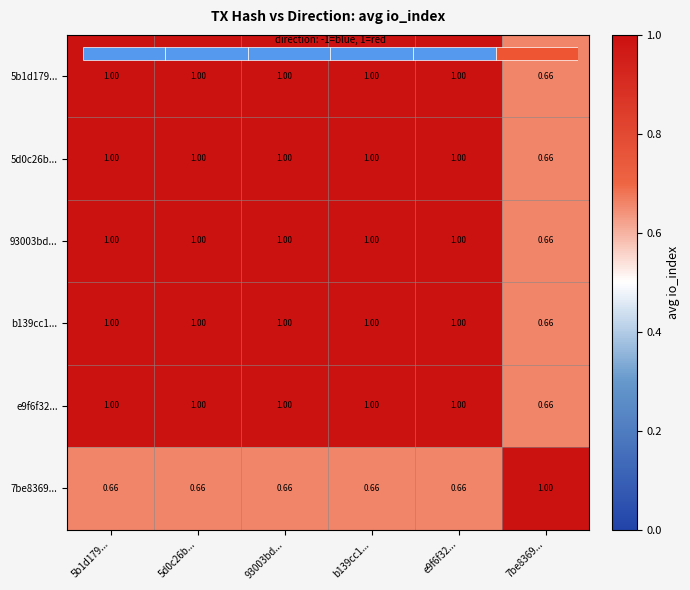

Between 5d0c26b... and b139cc1..., which is larger?

5d0c26b...